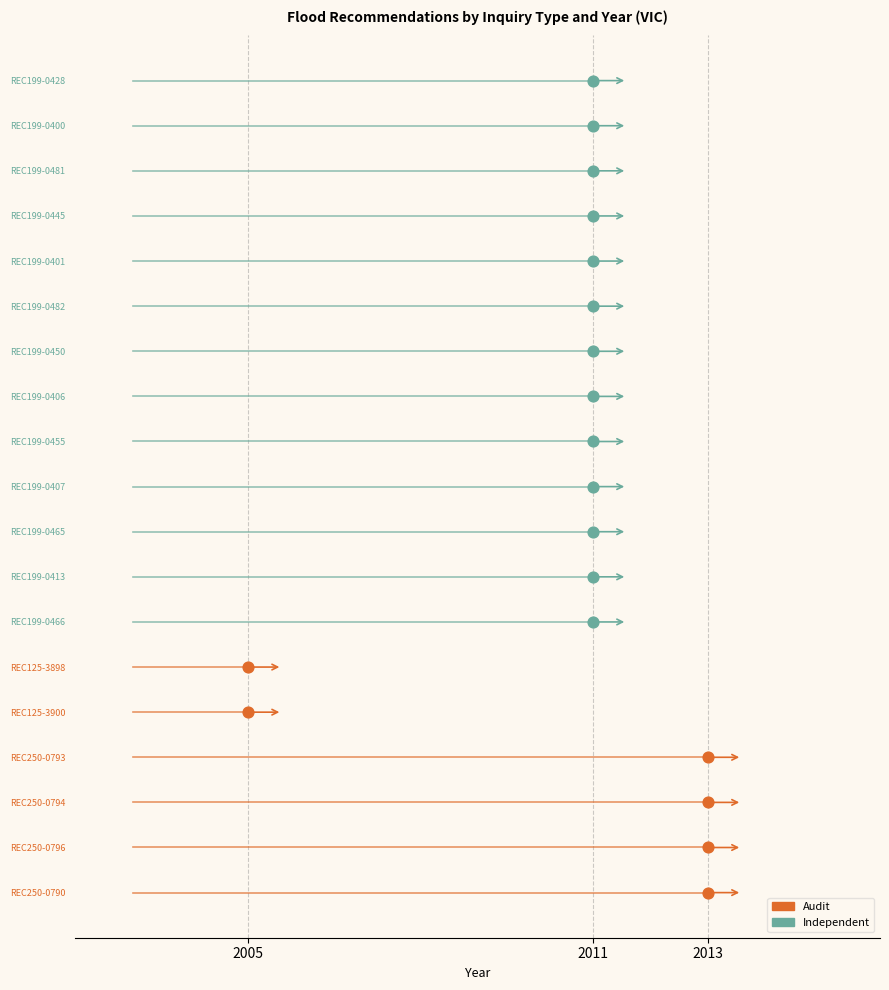

Which series has the largest total across all categories?

Independent